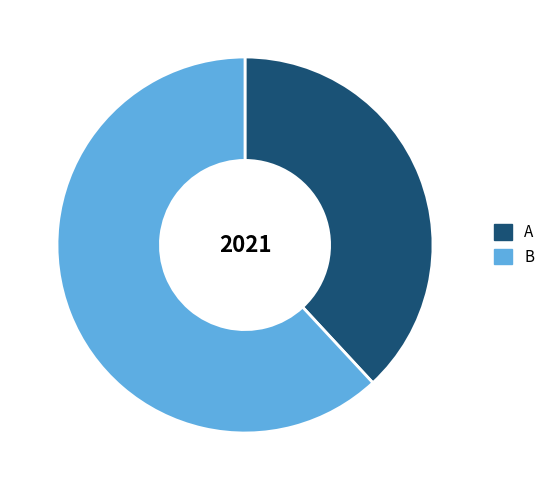

Is there any slice that represents more than half of the pie?

Yes